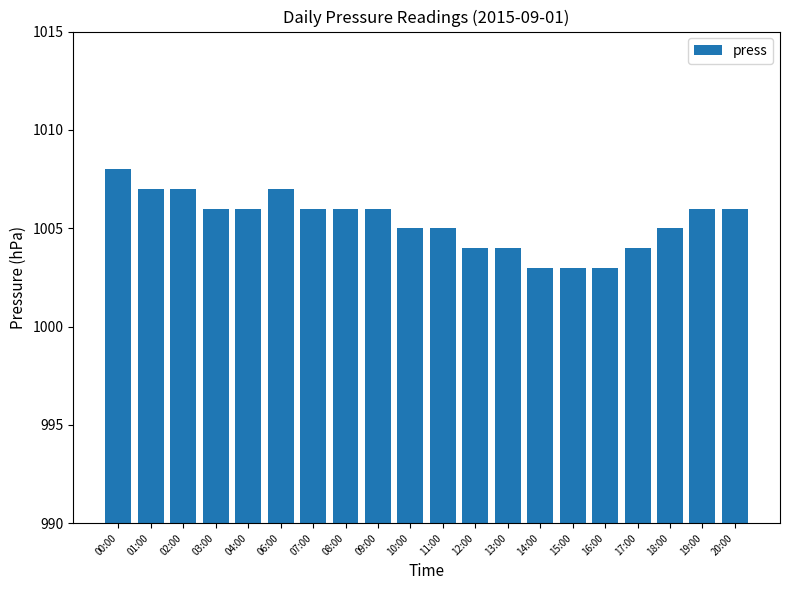

What is the label of the 4th bar from the right?

17:00